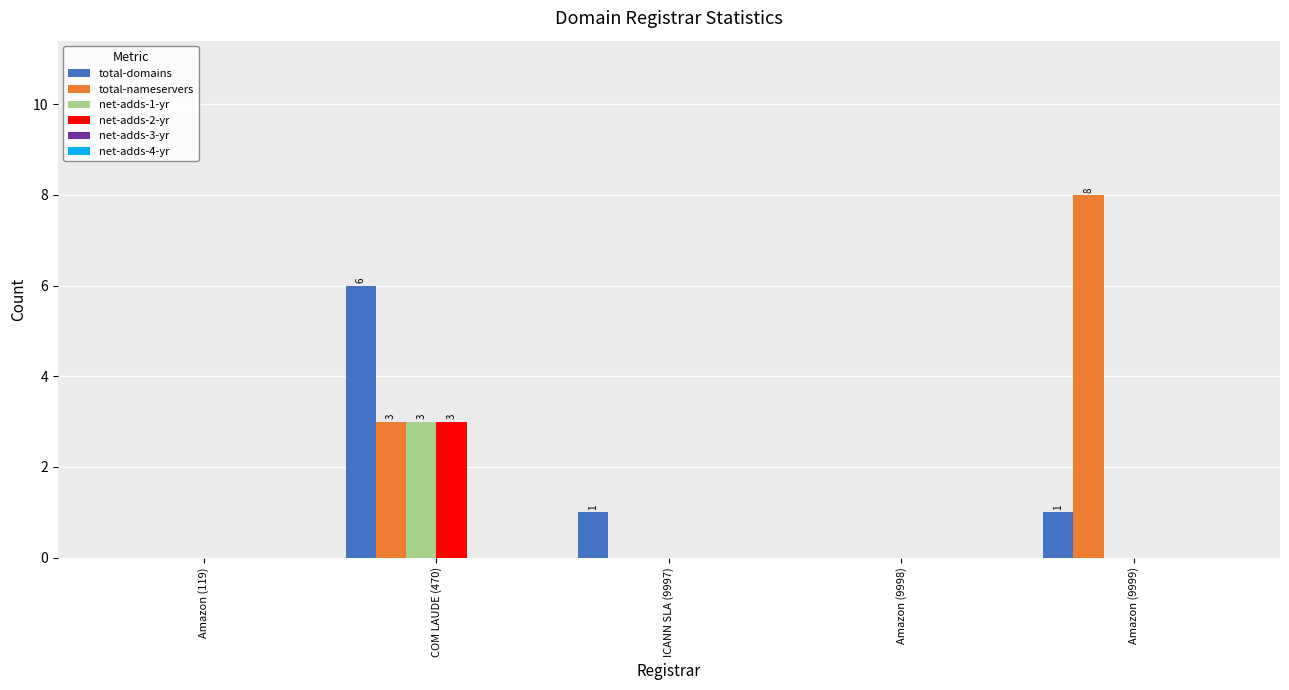

What is the total value across all series at Amazon (9999)?

9